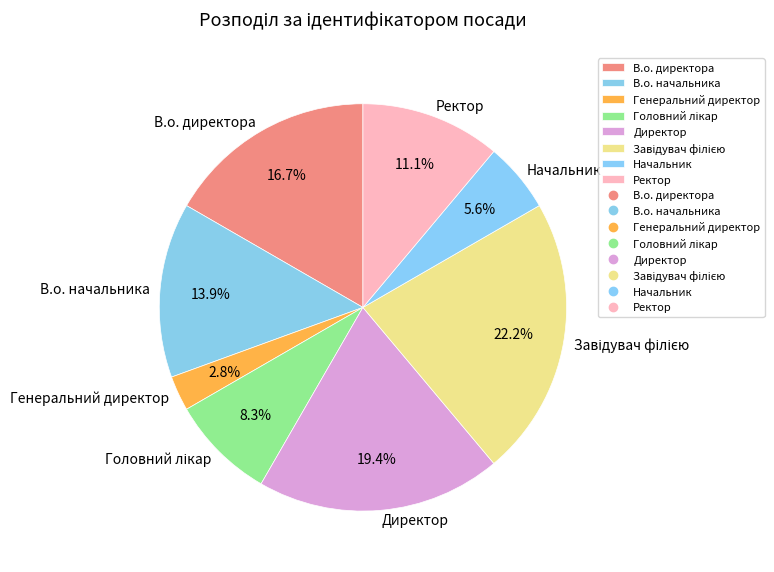

Which category has the smallest portion of the pie?

Генеральний директор